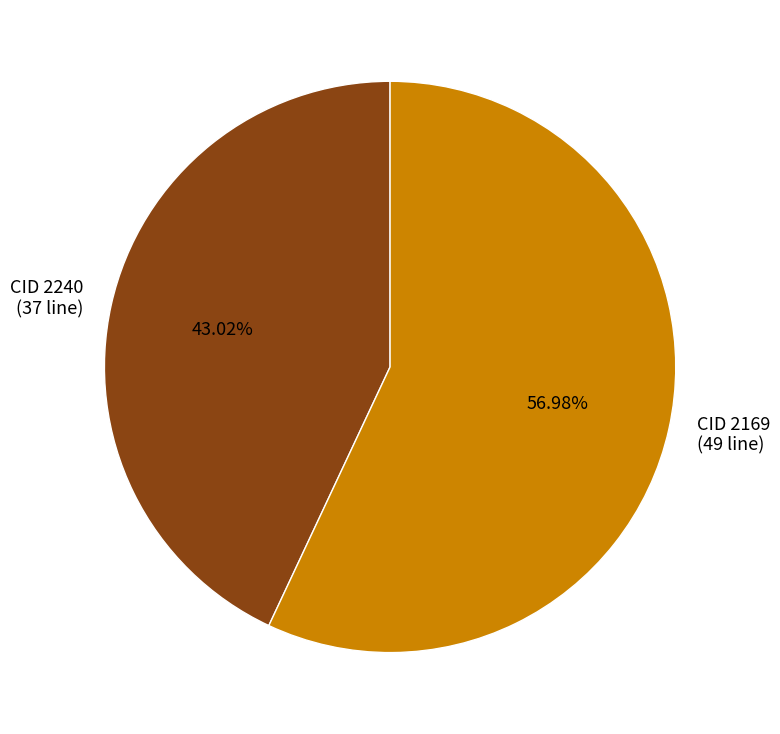

Which slice represents more than half of the pie?

CID 2169 (49 line)